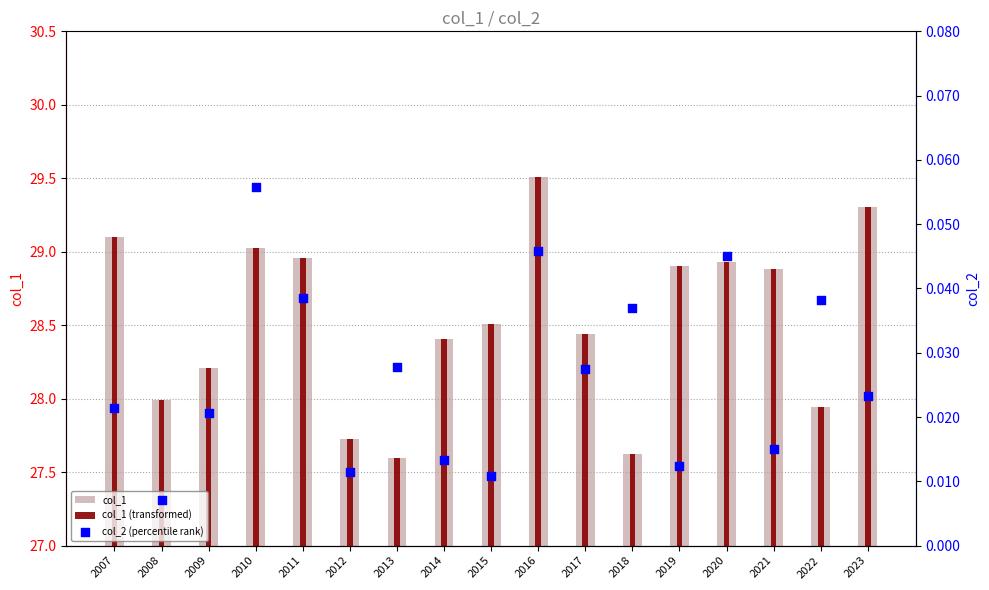

Is the value of col_2 (percentile rank) at 2014 greater than the value of col_1 (transformed) at 2009?

No